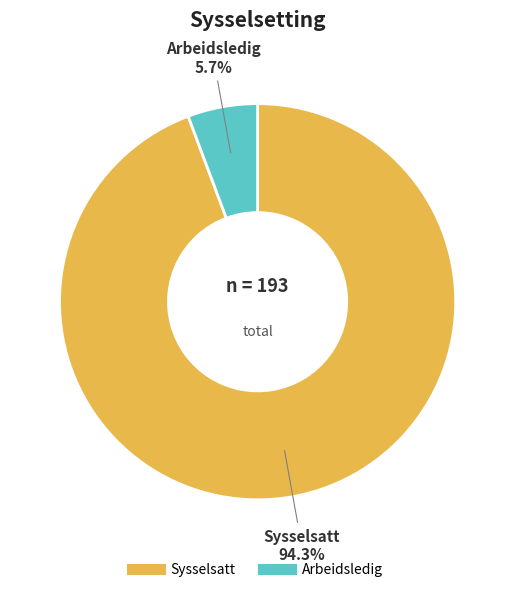

Is it true that Sysselsatt is 87% of the pie?

False